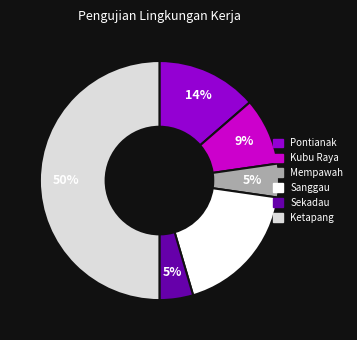

To the nearest percent, what is the difference between the Ketapang and Kubu Raya slice percentages?

41%